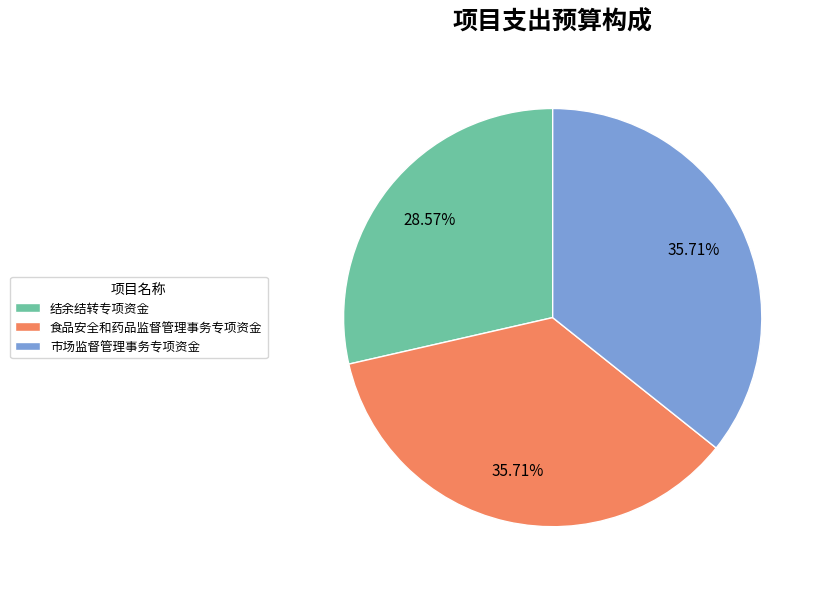

Combined, do 食品安全和药品监督管理事务专项资金 and 市场监督管理事务专项资金 account for over 50%?

Yes